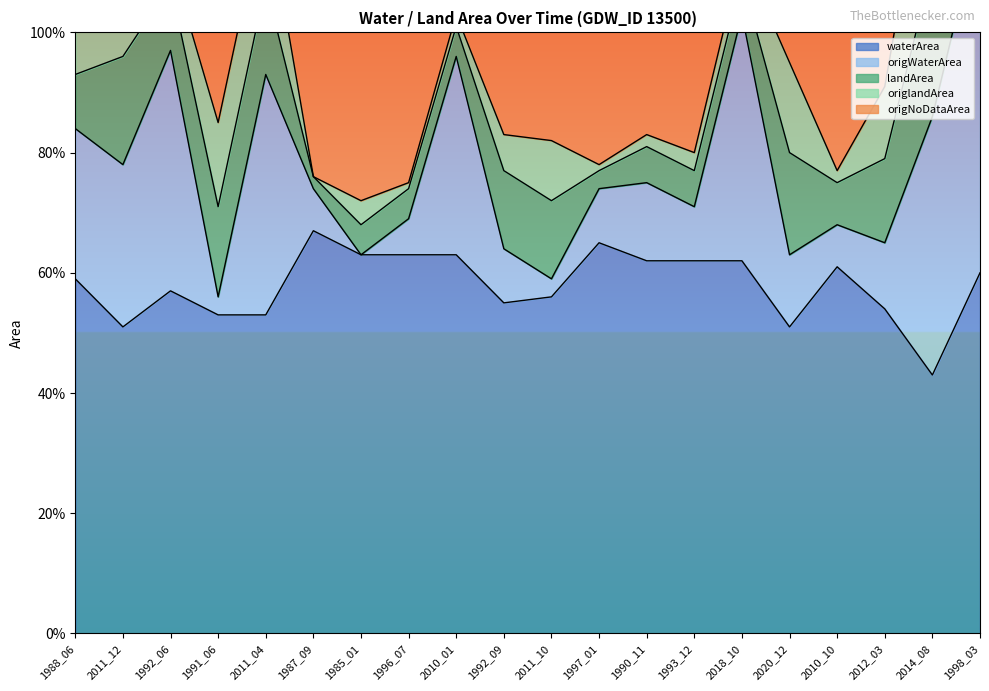

Read the waterArea value at 1988_06.

0.6